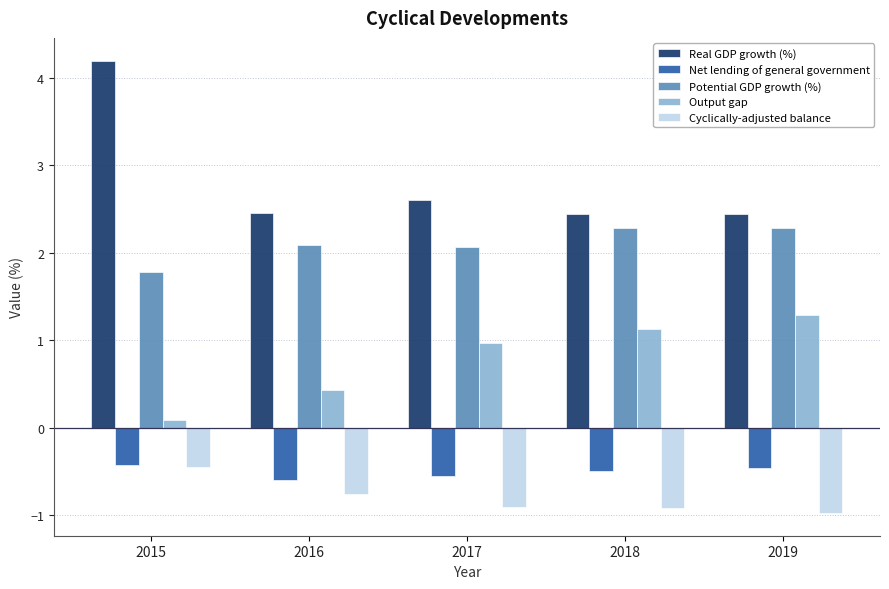

At which label is Output gap closest to 0?

2015